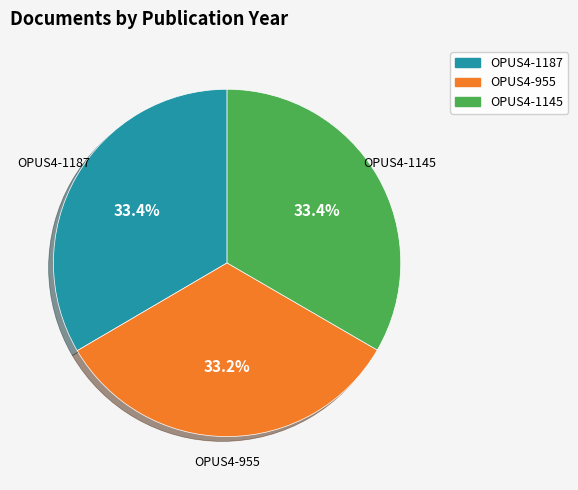

How much of the chart is everything except OPUS4-1187?

66.6%